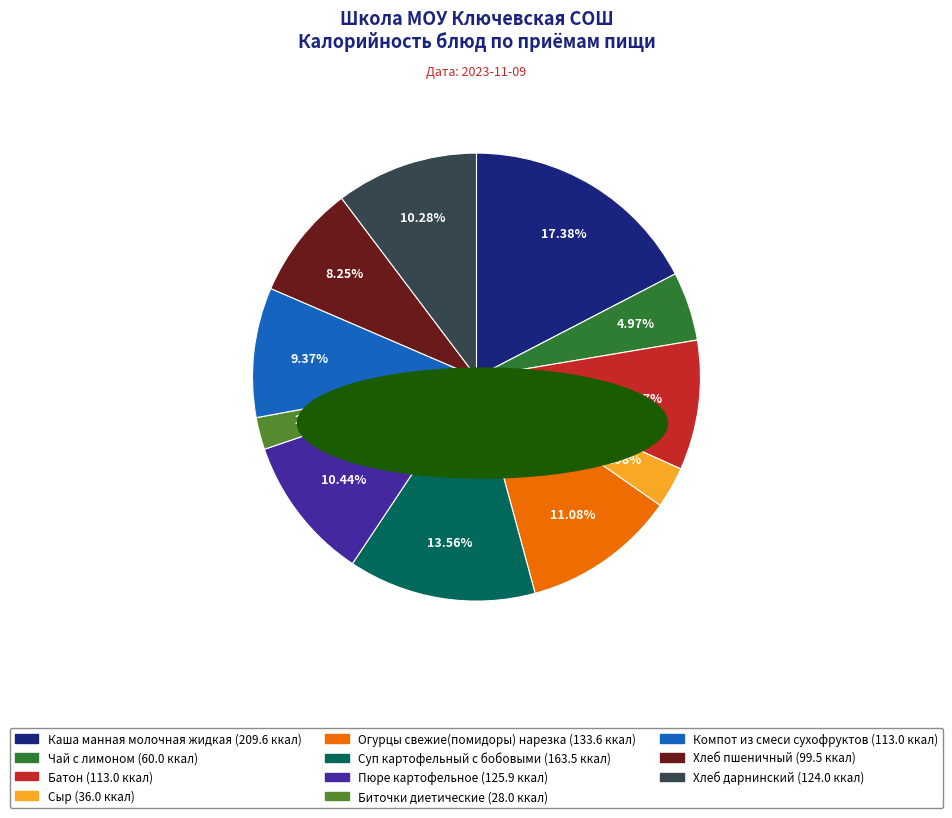

To the nearest percent, what is the average slice percentage?

9%